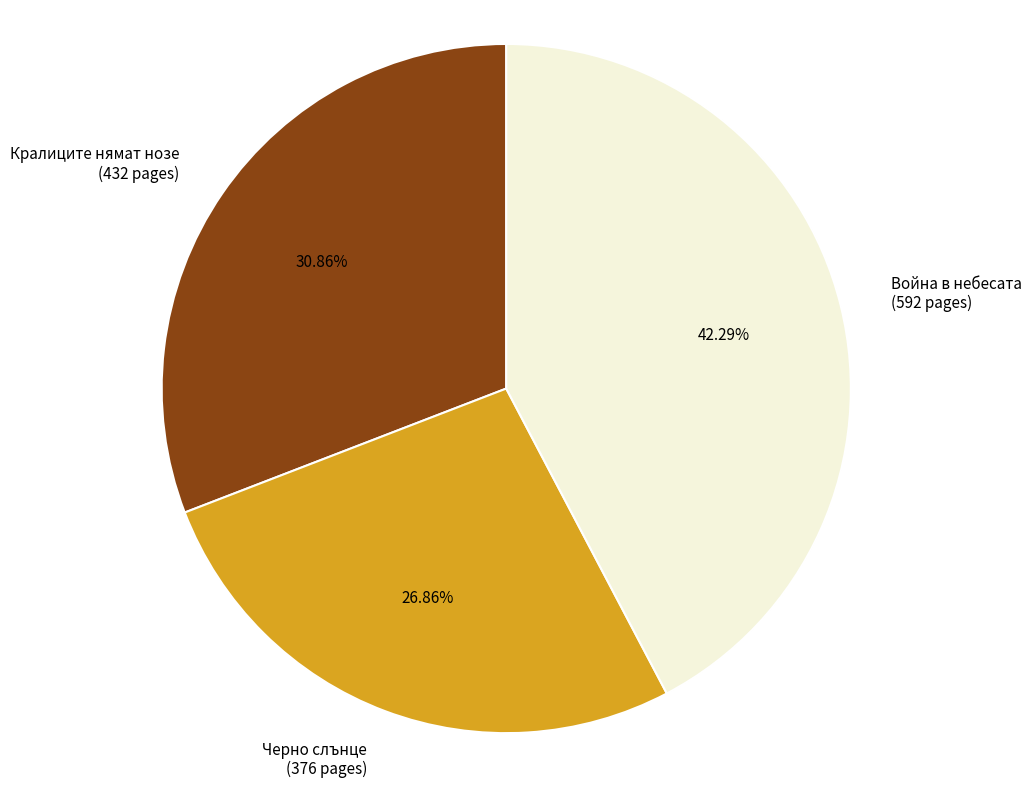

To the nearest percent, what is the difference between the largest and smallest slice percentages?

15%